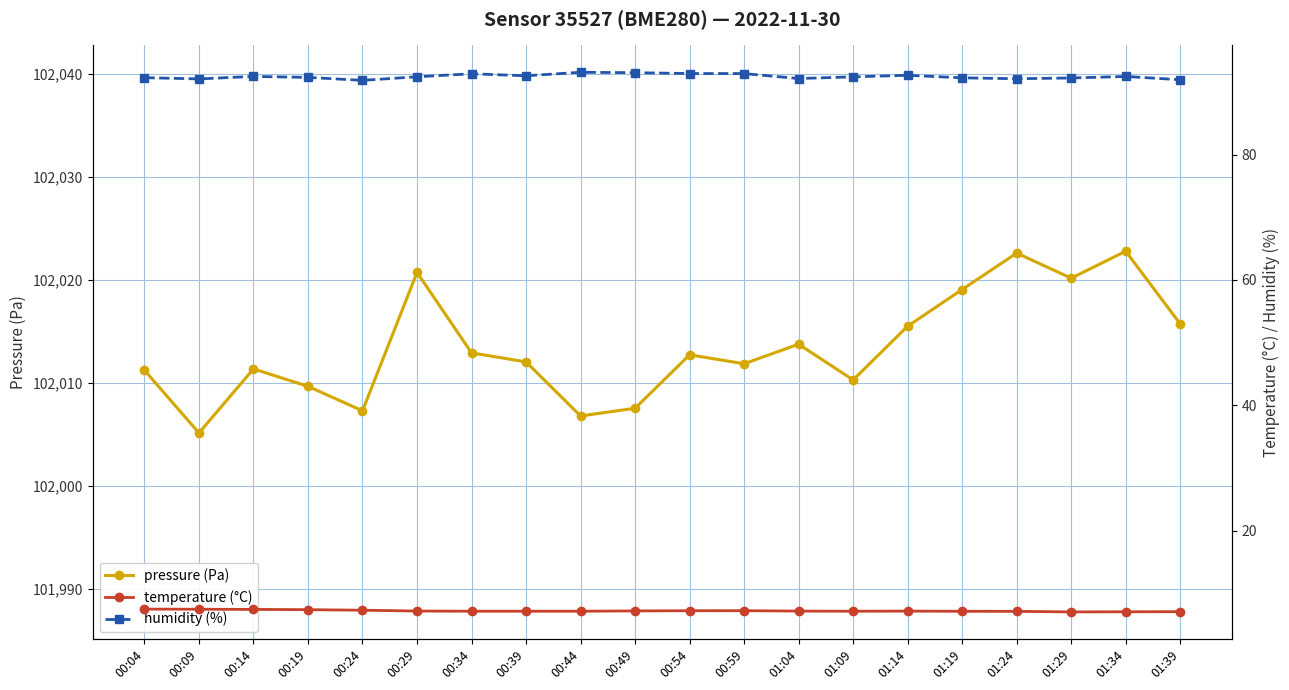

Reading right to left, what are all the values shown in this chart?

pressure (Pa): 102015.8	102022.8	102020.2	102022.6	102019.1	102015.5	102010.3	102013.8	102011.9	102012.8	102007.6	102006.8	102012.1	102012.9	102020.8	102007.3	102009.7	102011.4	102005.2	102011.2
temperature (°C): 7.1	7.0	7.0	7.1	7.1	7.2	7.1	7.2	7.2	7.2	7.2	7.1	7.1	7.1	7.2	7.3	7.4	7.4	7.5	7.5
humidity (%): 92.0	92.5	92.2	92.1	92.3	92.7	92.4	92.2	92.9	93.0	93.1	93.2	92.6	92.9	92.4	91.9	92.3	92.5	92.1	92.3